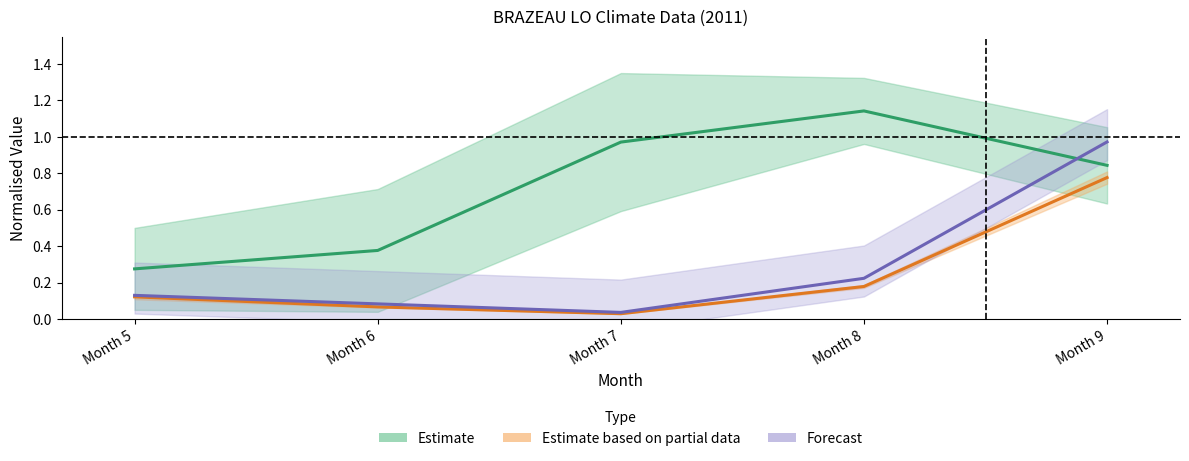

The value of Estimate based on partial data at Month 7 is 0.0. True or false?

True